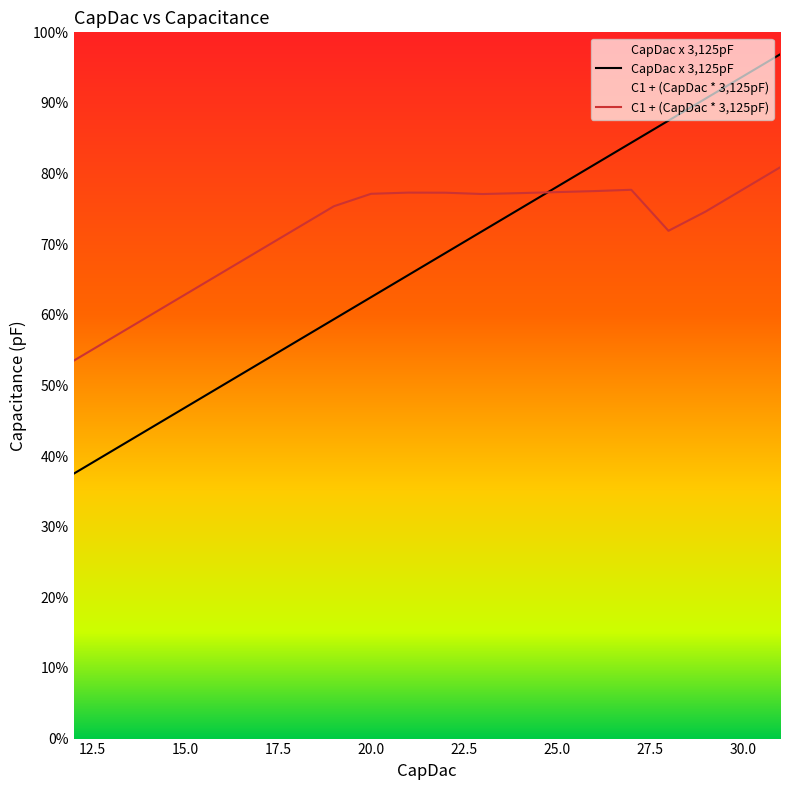

At which category does C1 + (CapDac * 3,125pF) reach its first local valley?

23